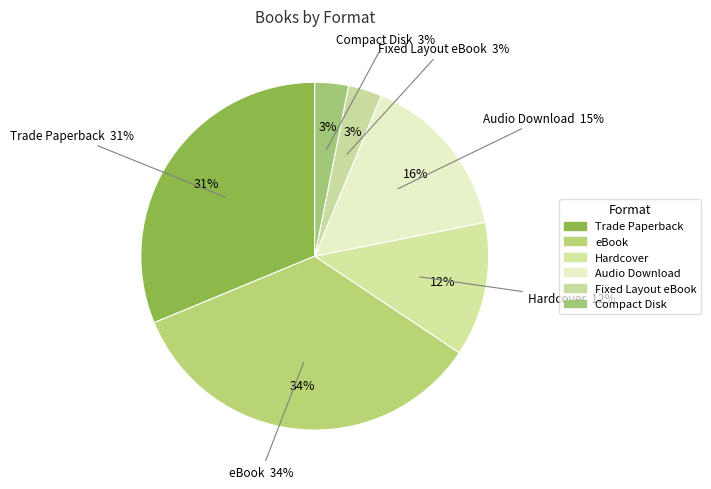

Count the number of slices in the pie.

6